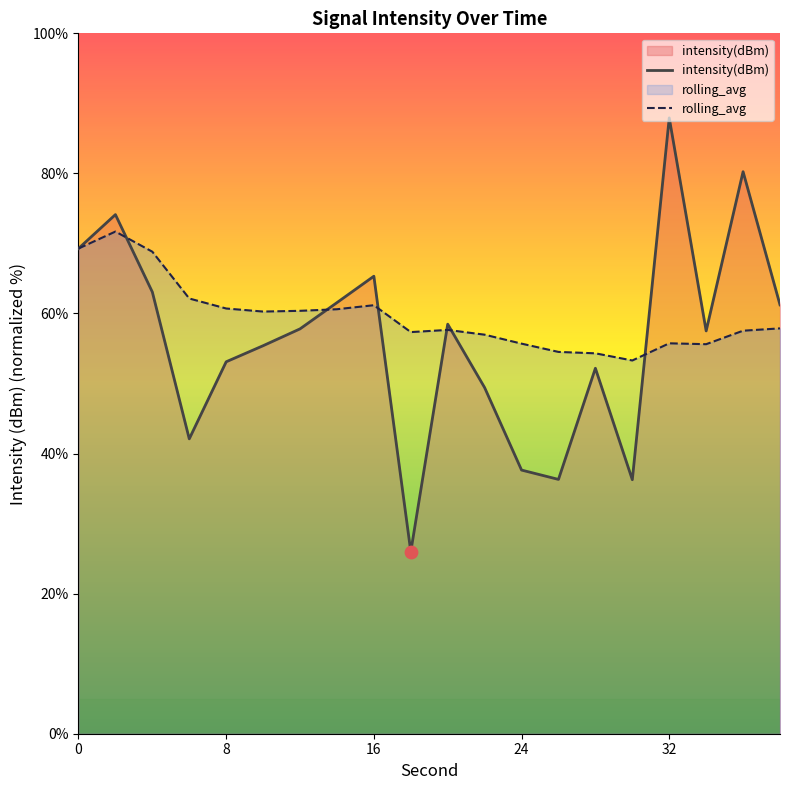

Rank the series by their maximum value, from lowest to highest.

rolling_avg, intensity(dBm)